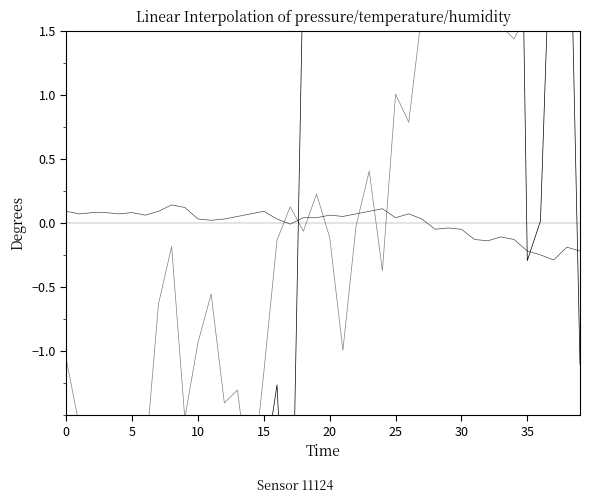

How many intersections are there between temperature and pressure?

4